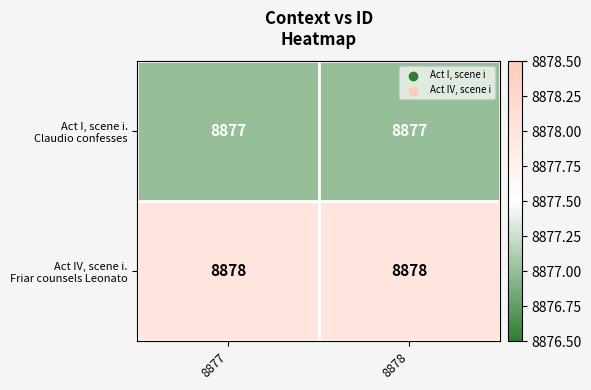

What is the total value across all series at 8877?

17755